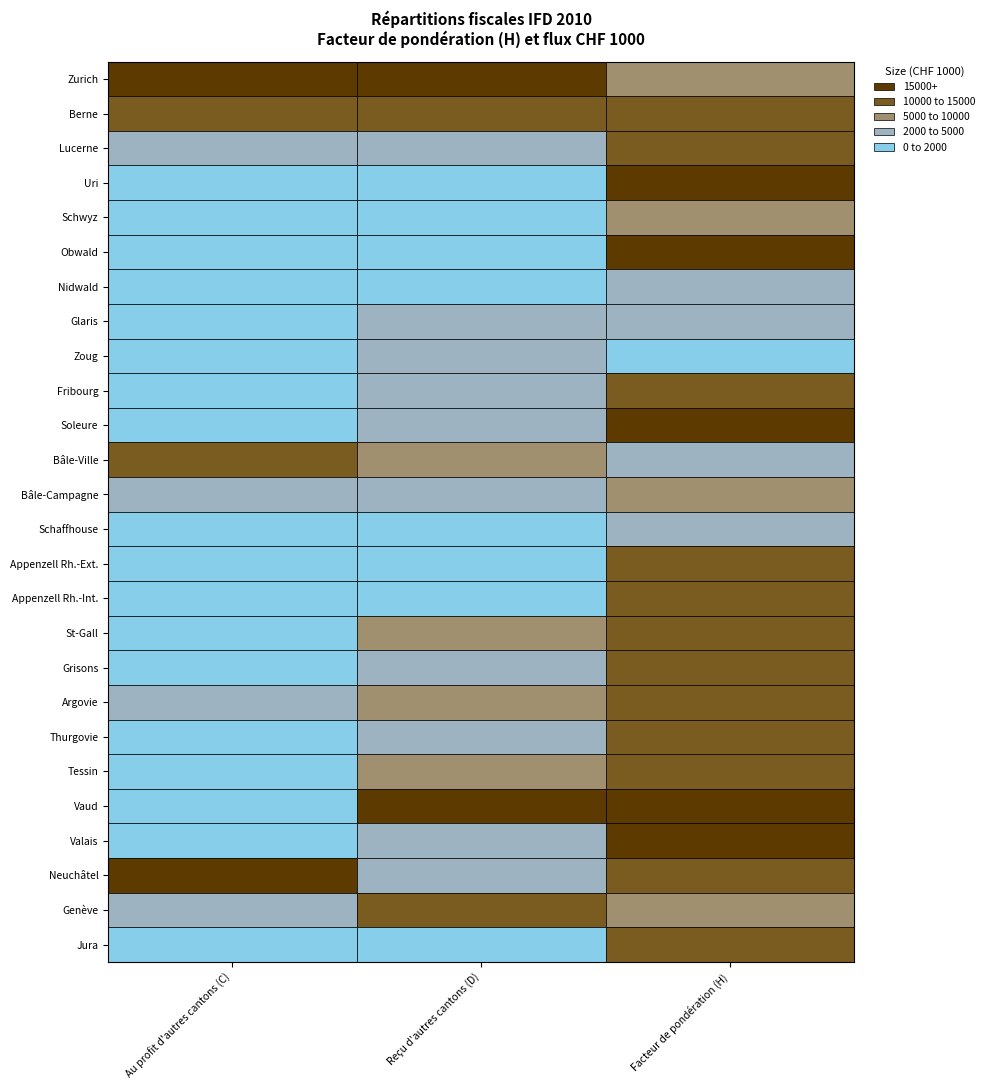

Reading left to right, extract all data points from this chart.

col_C: col_C=22619.9	col_D=12490.4	col_H=4134.6	3=9.8	4=1331.6	5=161.7	6=218.5	7=73.9	8=754.1	9=1718.8	10=101.0	11=12969.0	12=2754.8	13=161.8	14=400.0	15=126.2	16=1817.6	17=1298.0	18=4820.4	19=666.5	20=403.2	21=447.2	22=1023.3	23=19457.7	24=2501.7	25=213.3
col_D: col_C=12272.6	col_D=7076.7	col_H=2903.7	3=136.7	4=767.0	5=243.1	6=610.4	7=1488.3	8=1661.2	9=1586.3	10=2166.1	11=5196.1	12=2507.7	13=637.3	14=366.2	15=69.0	16=3697.9	17=2159.8	18=4236.9	19=1444.2	20=4696.7	21=25304.9	22=1866.2	23=1314.3	24=7870.4	25=395.6
col_H: col_C=14.3	col_D=18.0	col_H=16.1	3=21.2	4=12.6	5=25.0	6=9.8	7=11.6	8=6.3	9=16.0	10=20.4	11=10.4	12=13.6	13=11.2	14=18.4	15=16.1	16=17.3	17=17.2	18=18.1	19=18.3	20=17.7	21=20.4	22=20.8	23=17.6	24=12.0	25=18.7